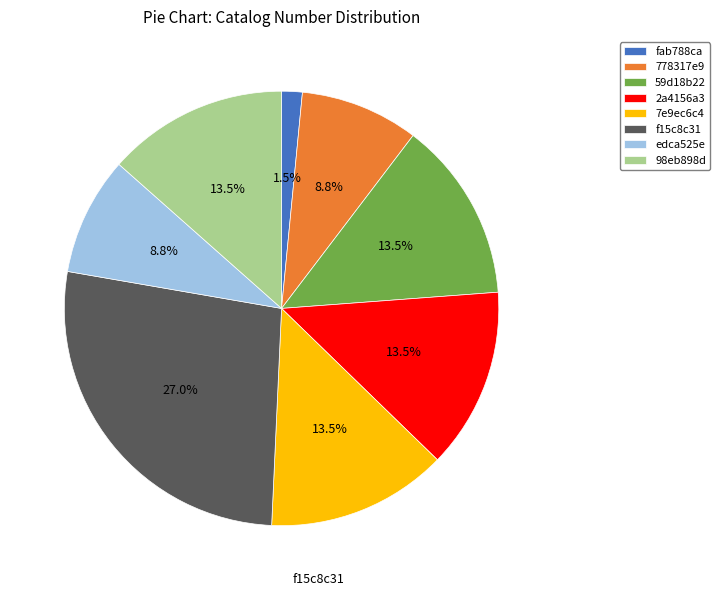

How many slices are in this pie chart?

8